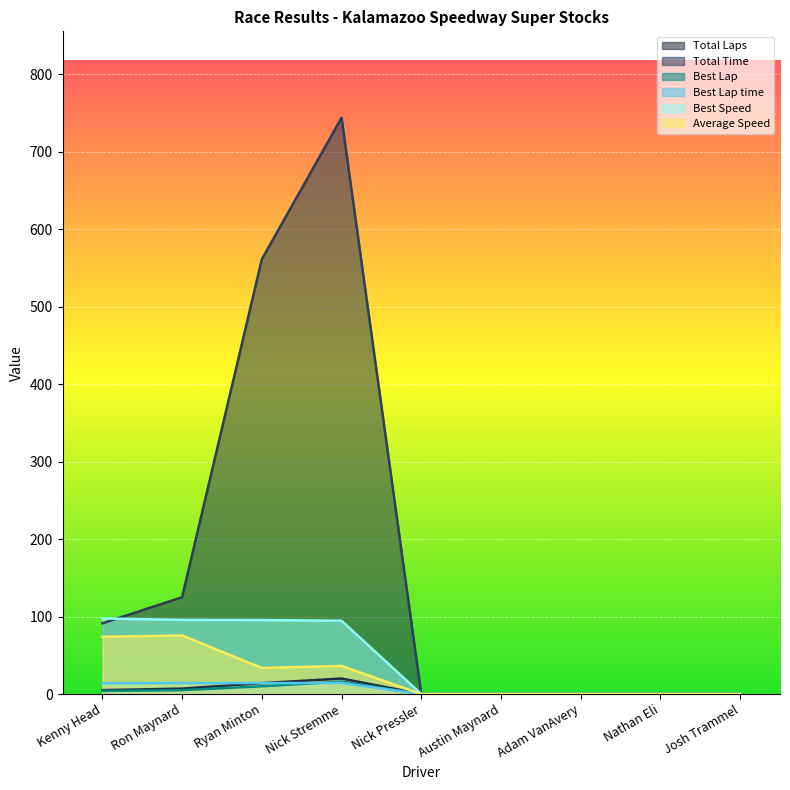

After their last crossing, which series has the higher values: Best Speed or Total Time?

Total Time